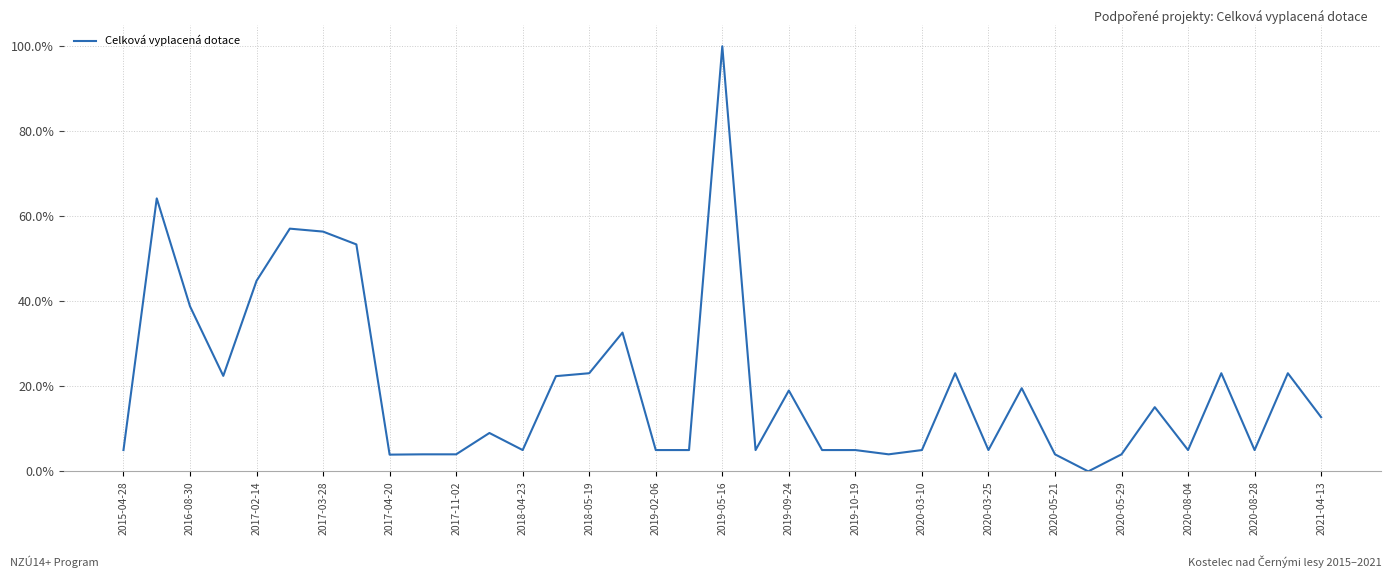

What is the difference between the maximum and minimum values?

100.0